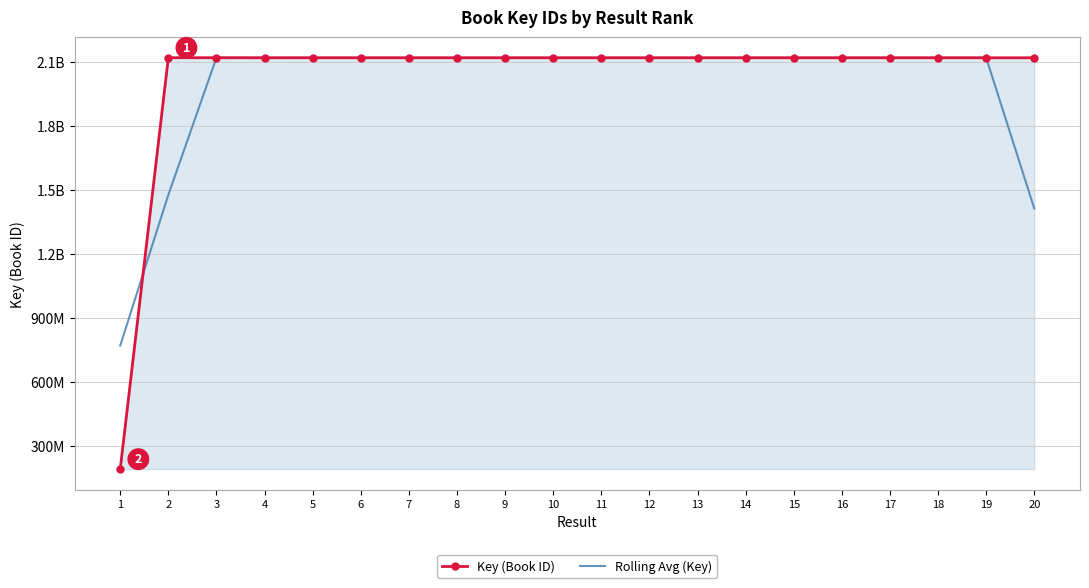

Which category has the highest value in the Key (Book ID) series?

2